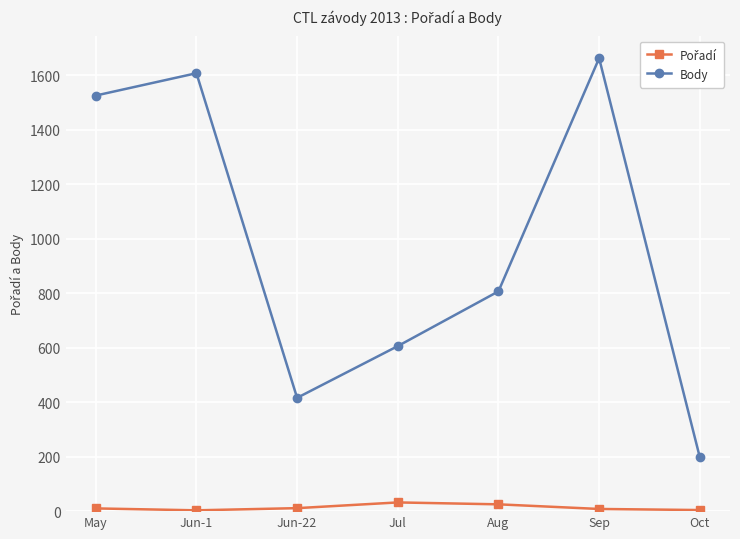

What is the maximum value for Body?

1663